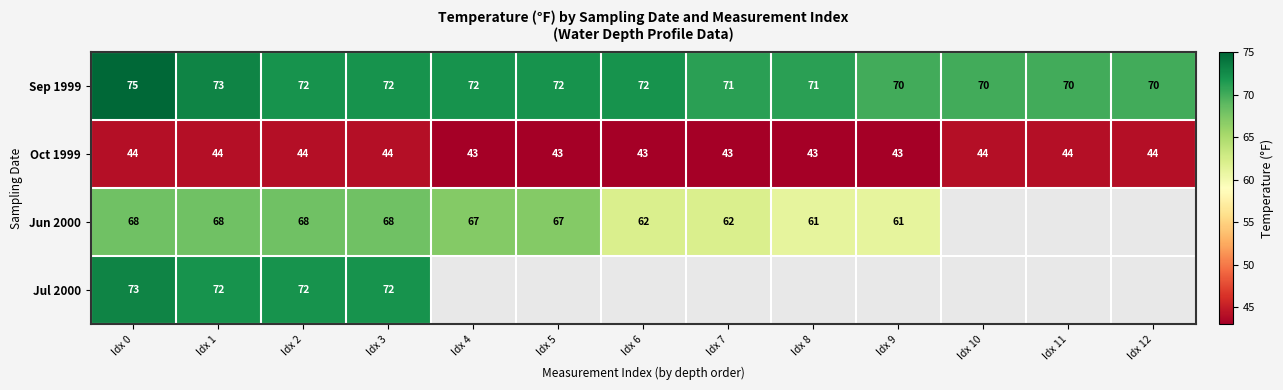

What is the difference between the maximum and minimum values in the Sep 1999 series?

5